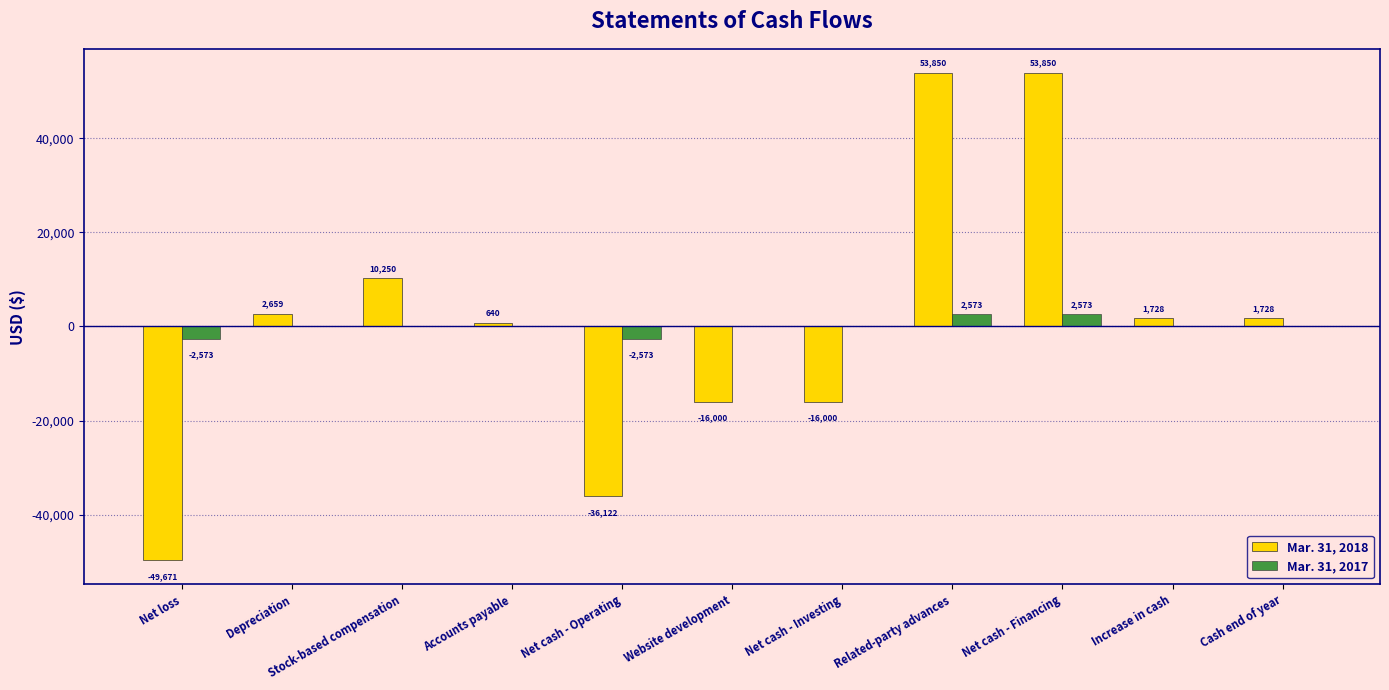

What is the total value across all series at Net loss?

-52244